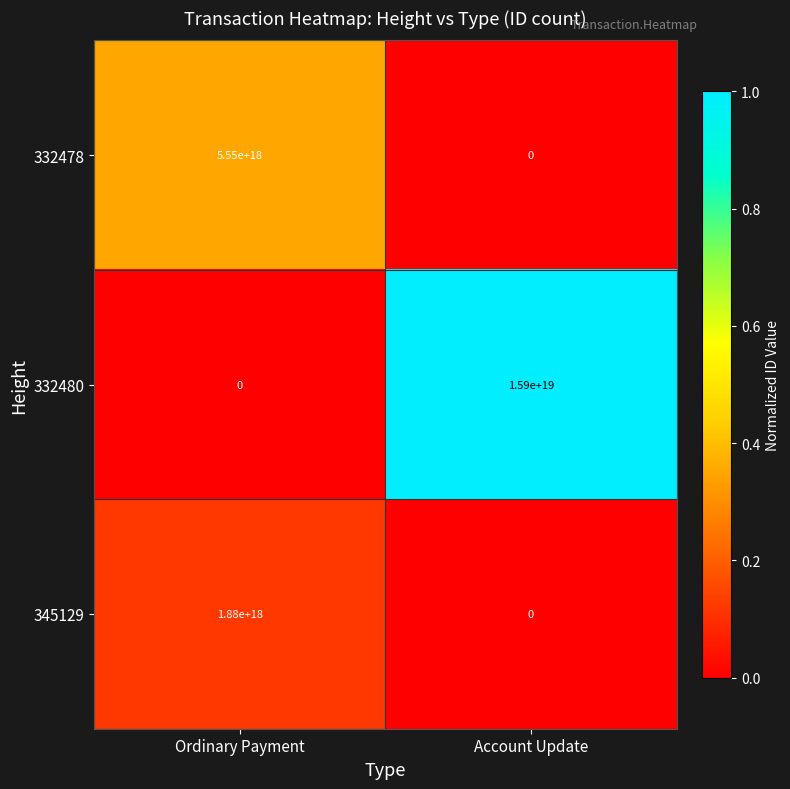

At which label is 332478 closest to 2775000000000000000?

Ordinary Payment